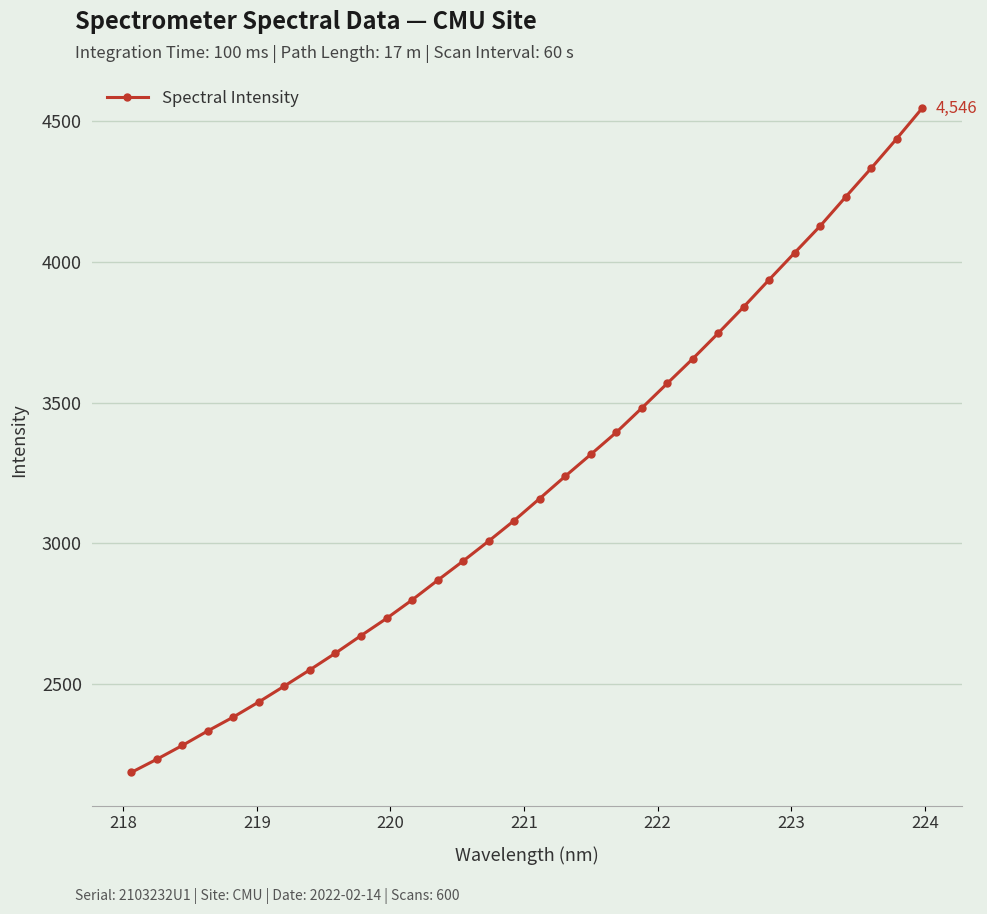

True or false: there are more than 2 points higher than both neighbors.

False